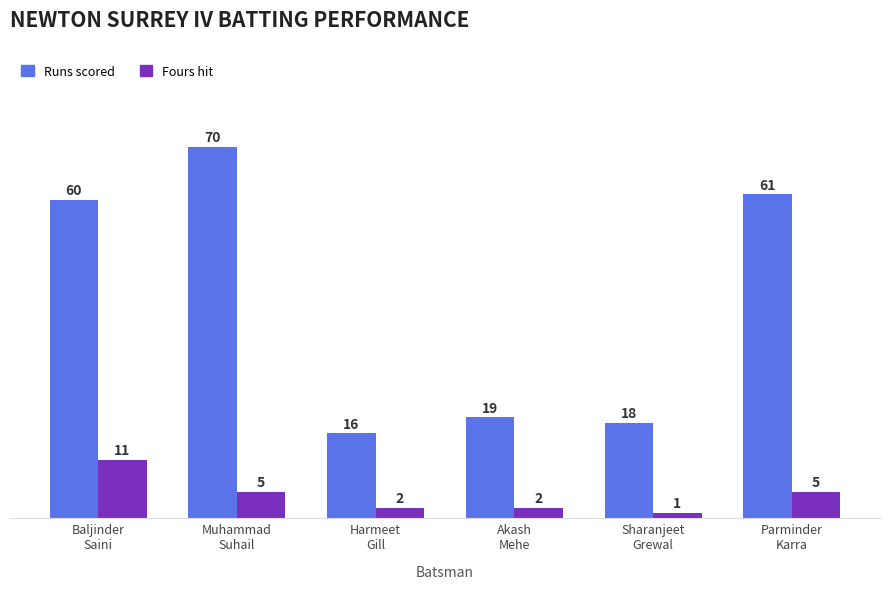

What is the greatest value displayed?

70